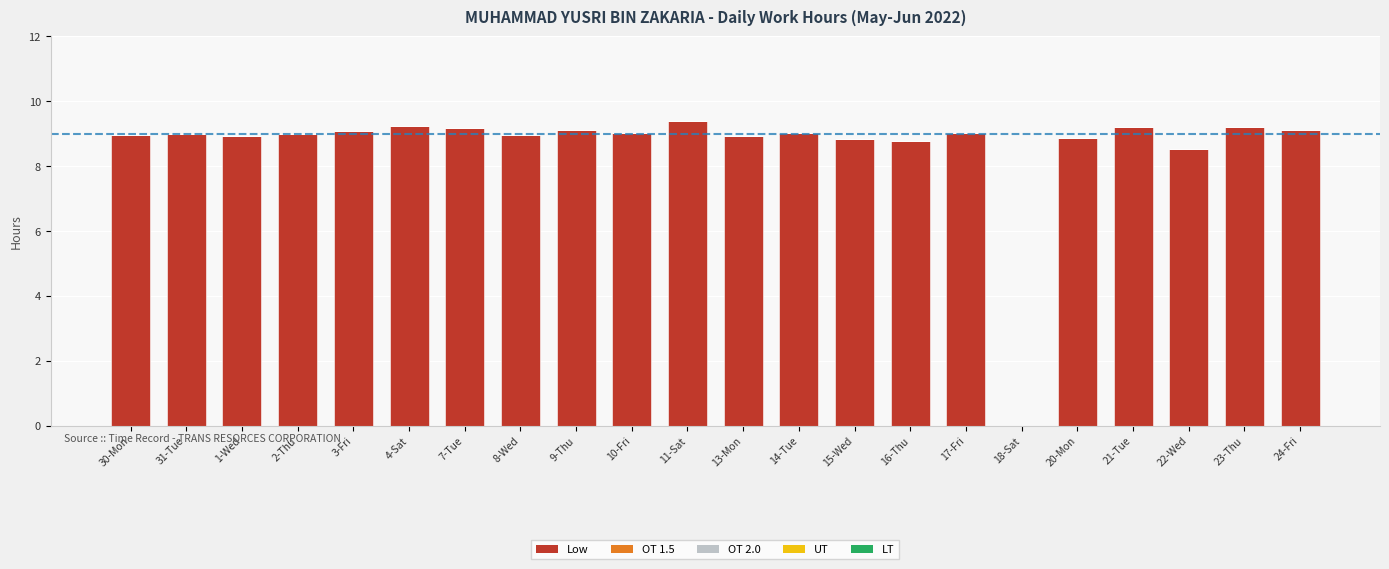

What is the ratio of the value at 17-Fri to the value at 8-Wed?

1.0